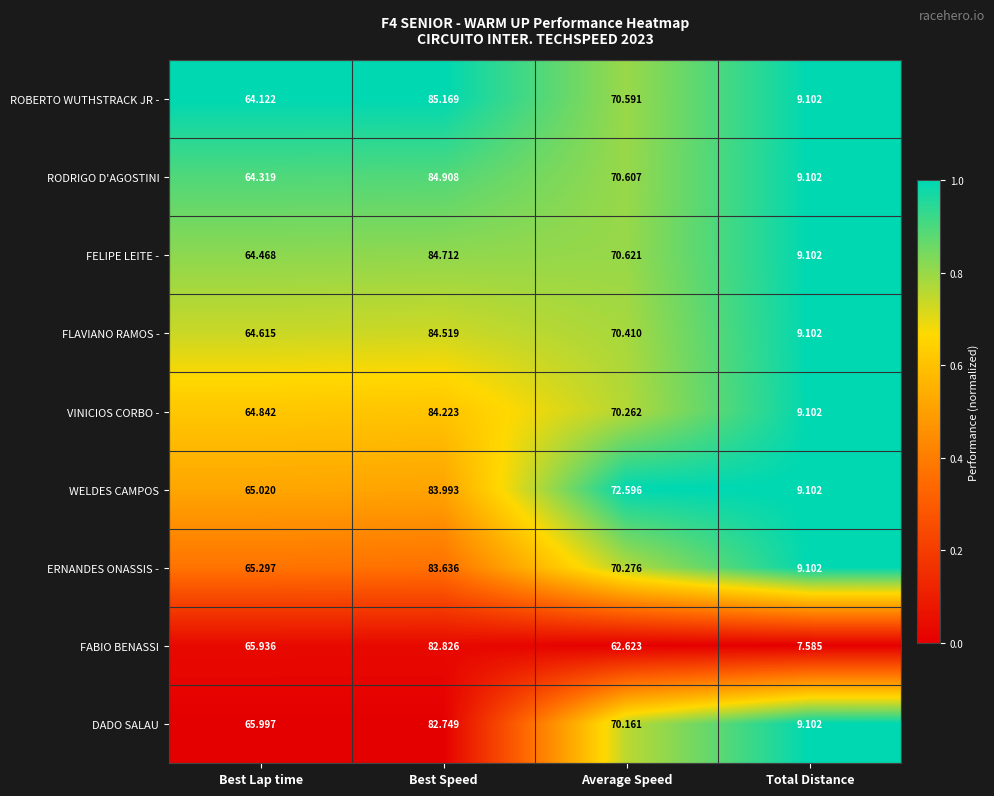

At which category does the chart reach its minimum across all series?

Total Distance